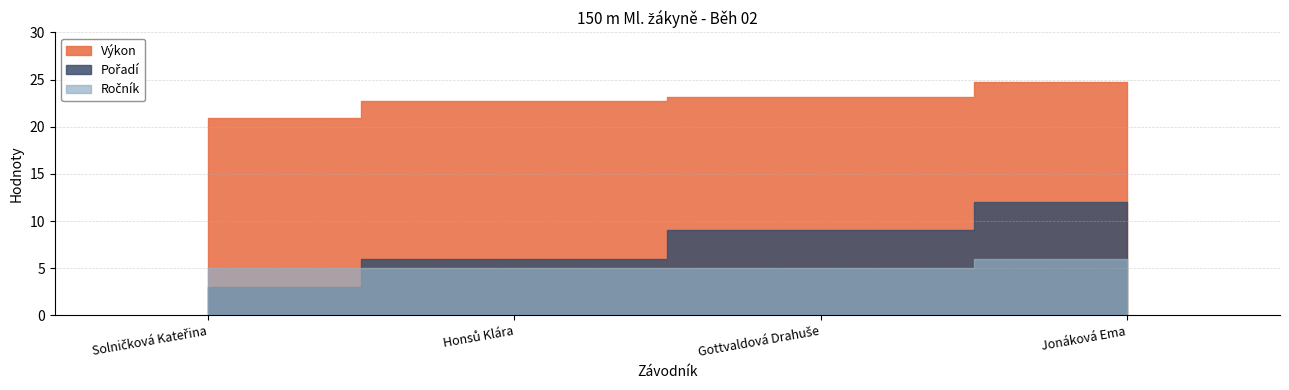

The Výkon series shows 24.8 at Jonáková Ema. True or false?

True